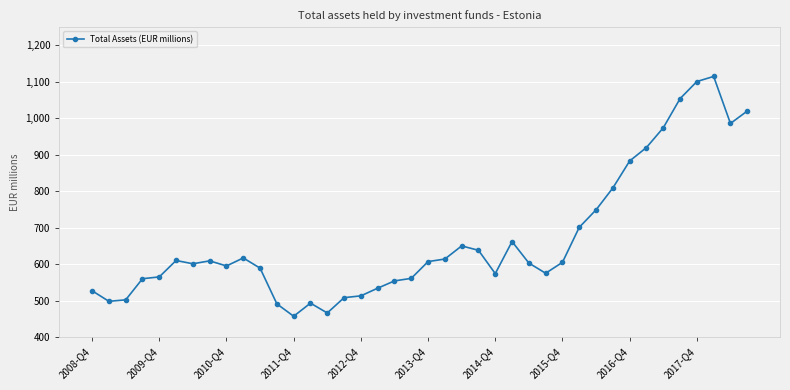

What is the value of the 34th point from the left?

920